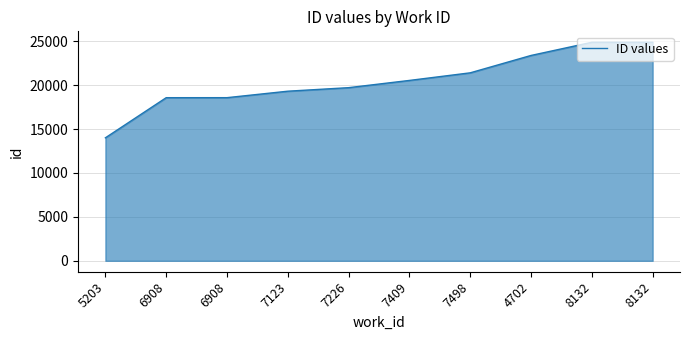

Approximately how many times larger is the value at 7409 compared to 4702?

0.9